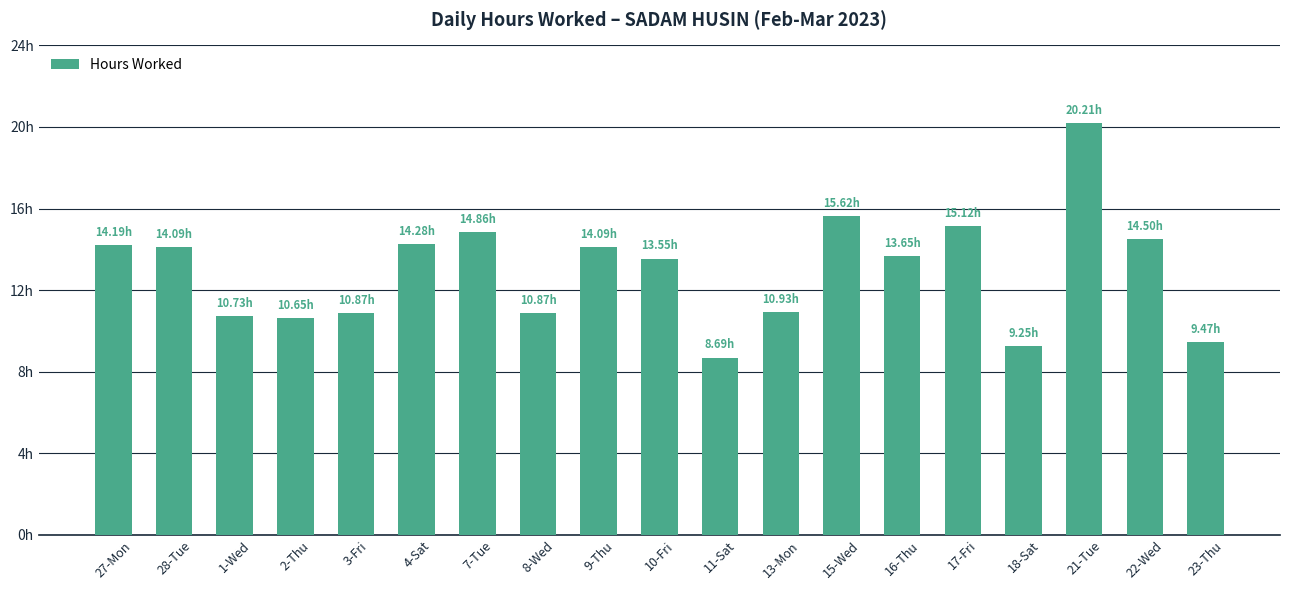

What is the average value?

12.9